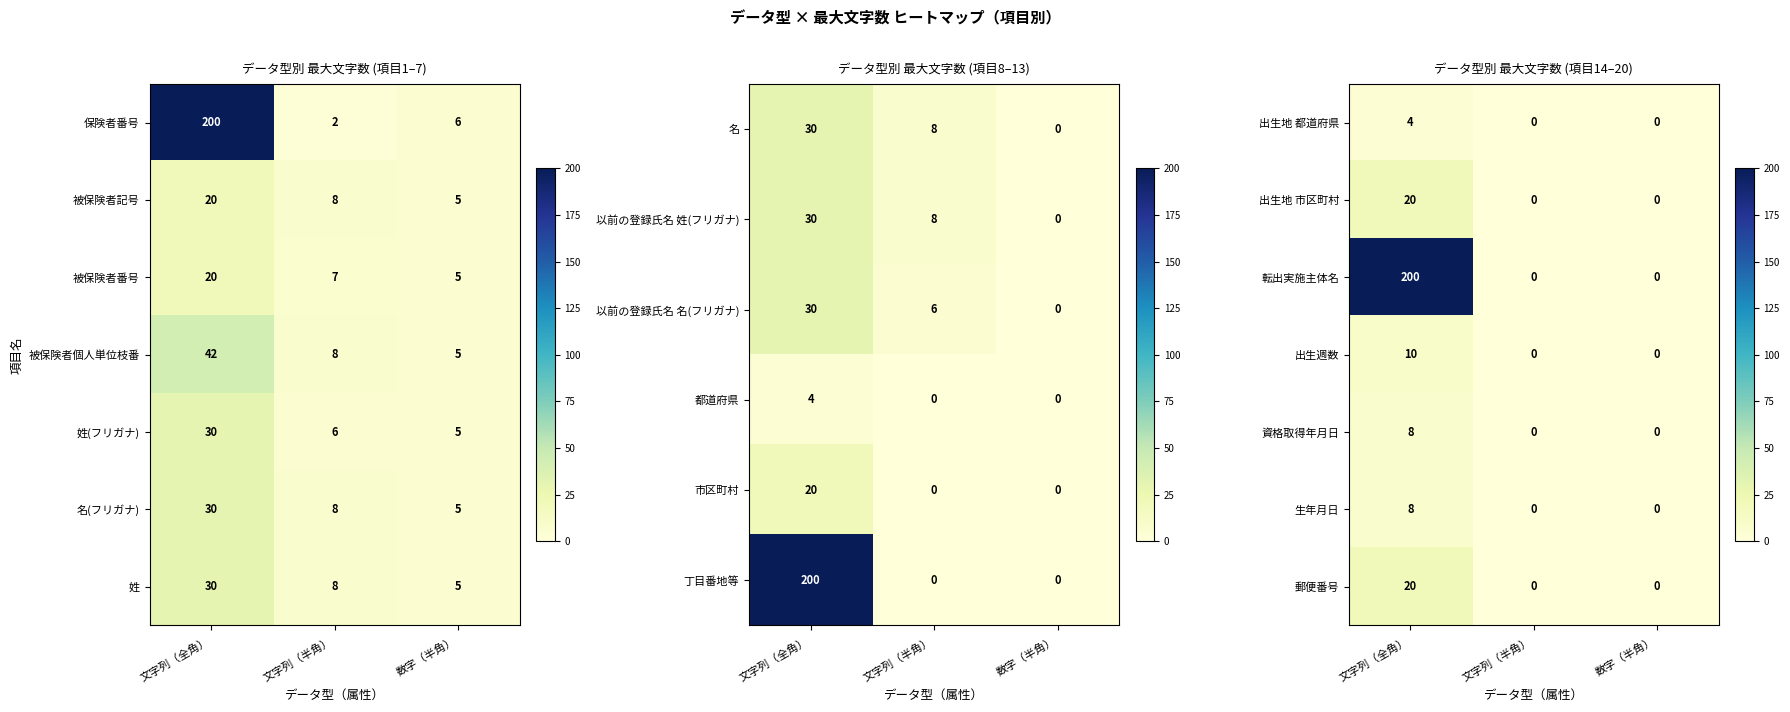

The 郵便番号 series shows 20 at 文字列（全角）. True or false?

True